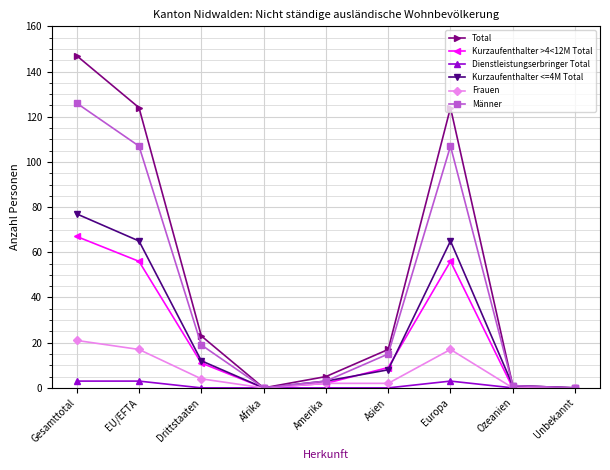

What position from the right is Europa?

3